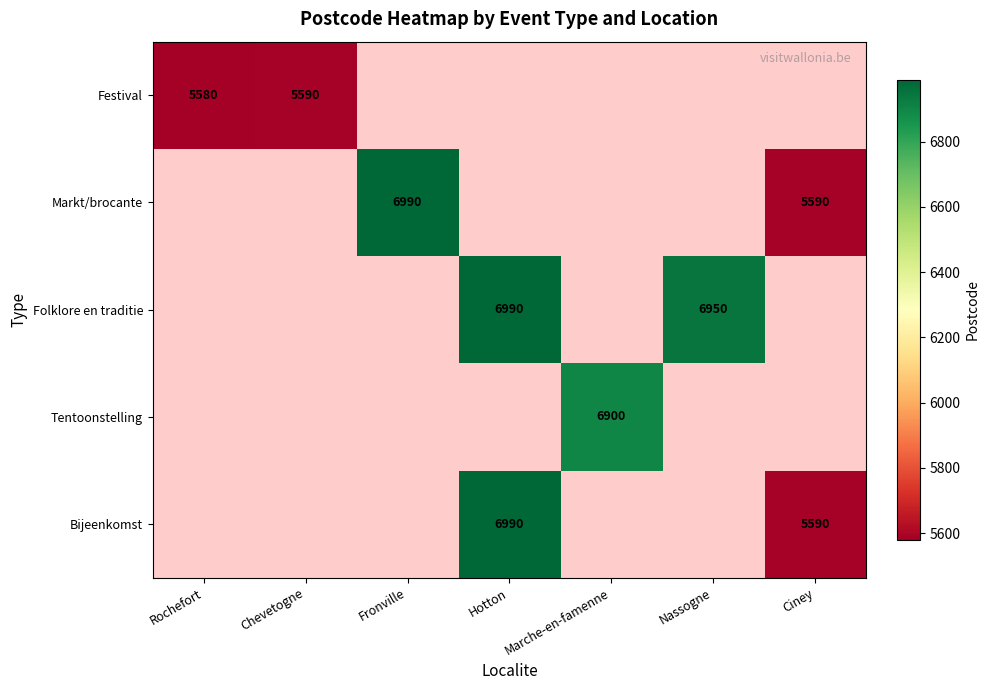

True or false: Folklore en traditie has a value of 9593 at Nassogne.

False